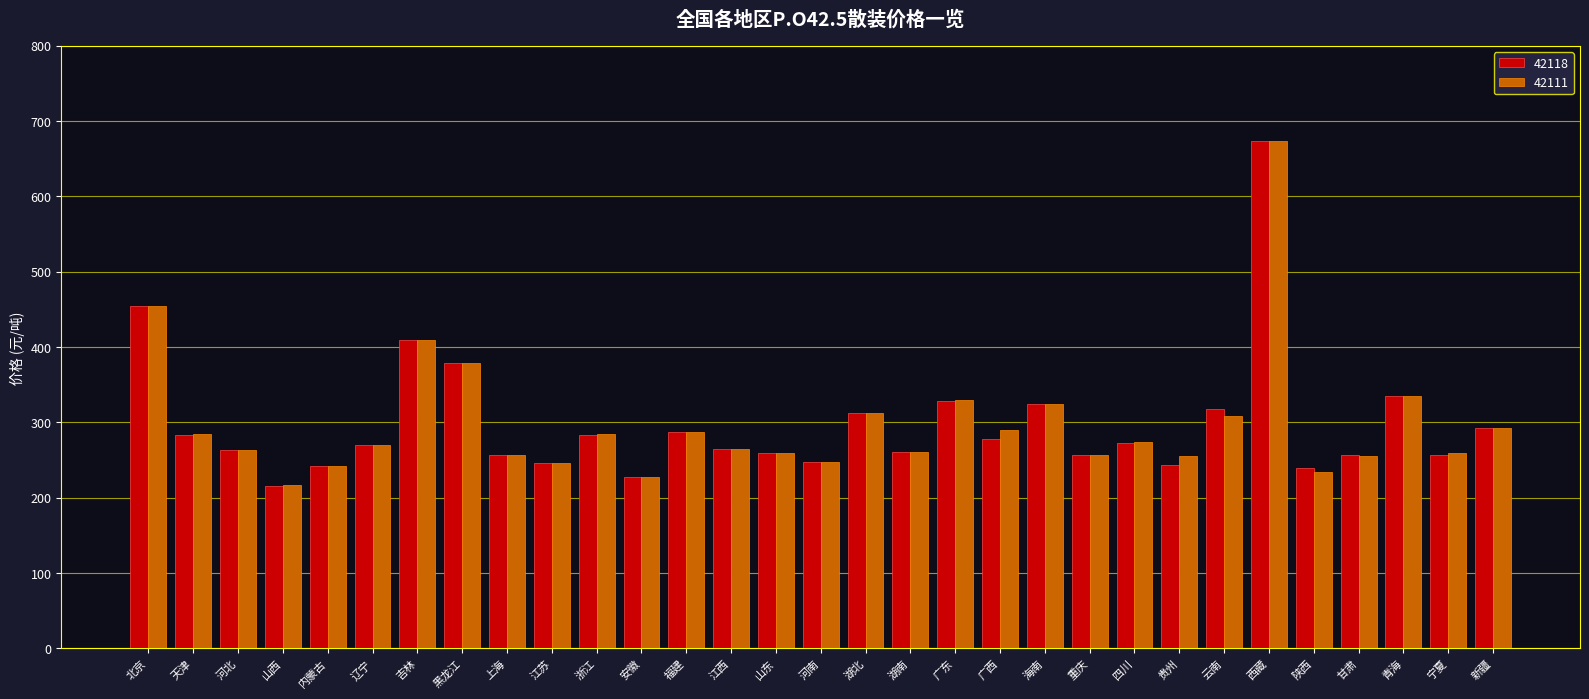

What is the sum of all 42111 values?

9259